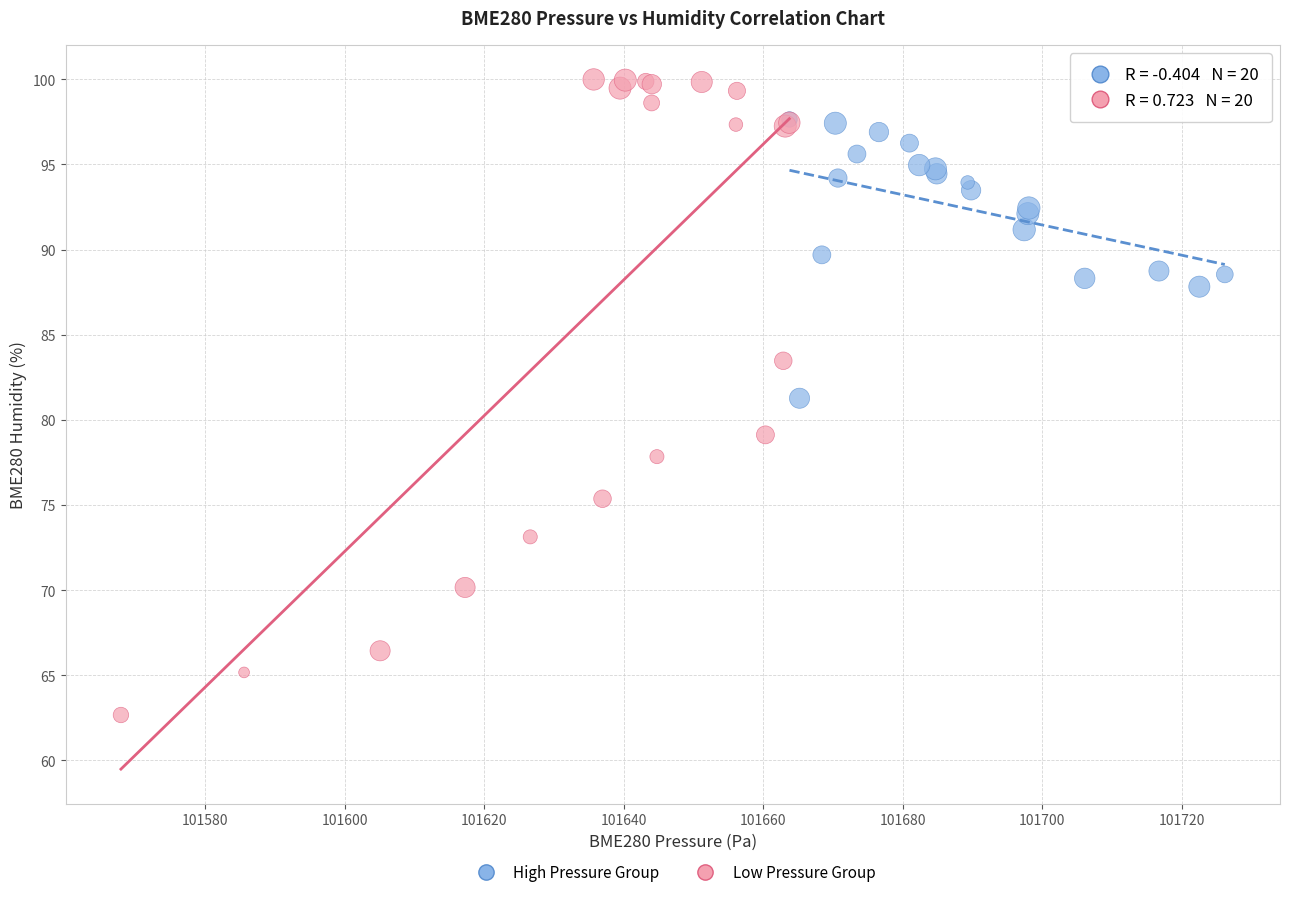

Which series reaches the maximum Y coordinate?

Low Pressure Group